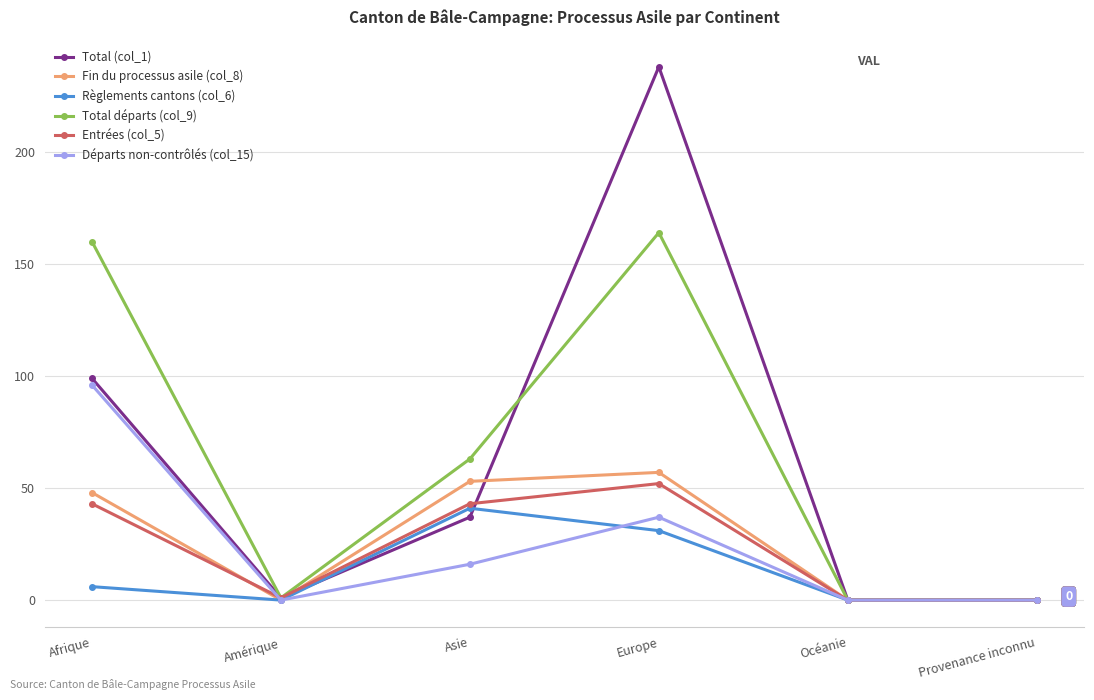

What are all the series names shown in the legend?

Total (col_1), Fin du processus asile (col_8), Règlements cantons (col_6), Total départs (col_9), Entrées (col_5), Départs non-contrôlés (col_15)